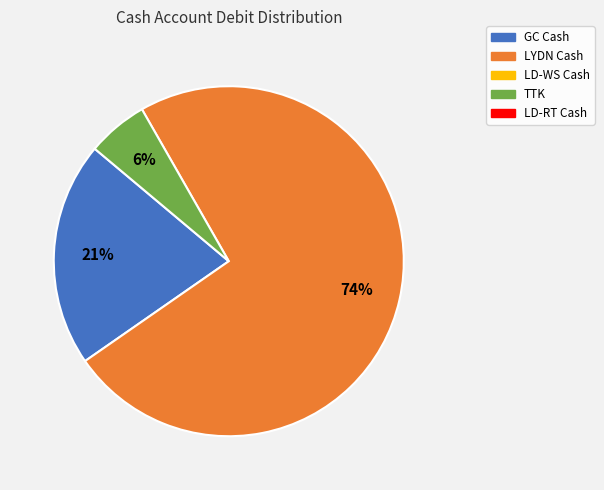

Is there a majority slice in this chart?

Yes